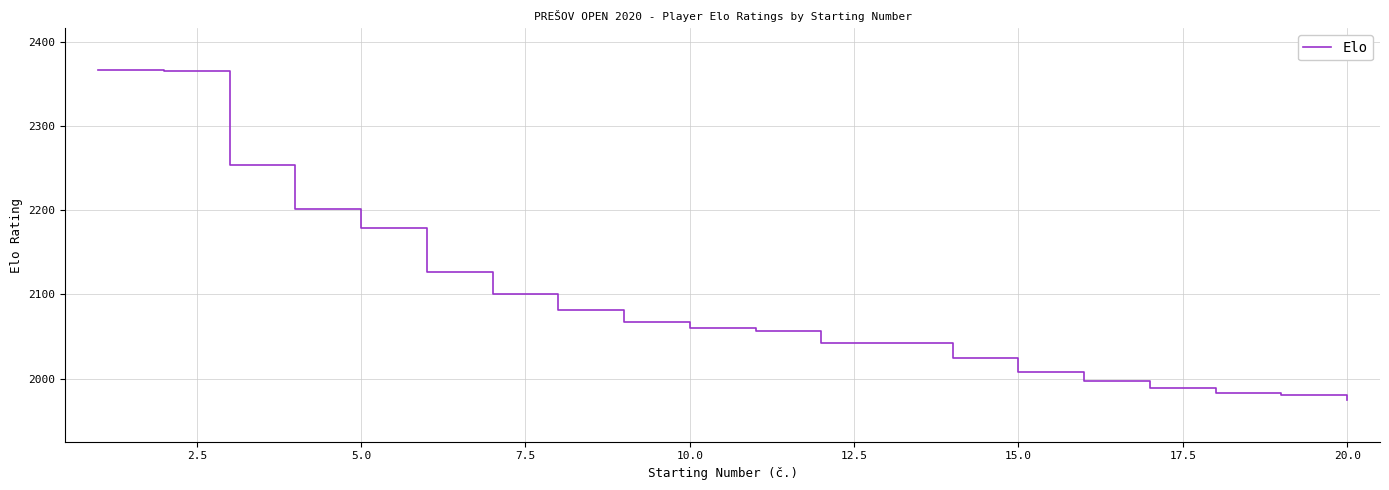

What is the difference between the maximum and minimum values?

391